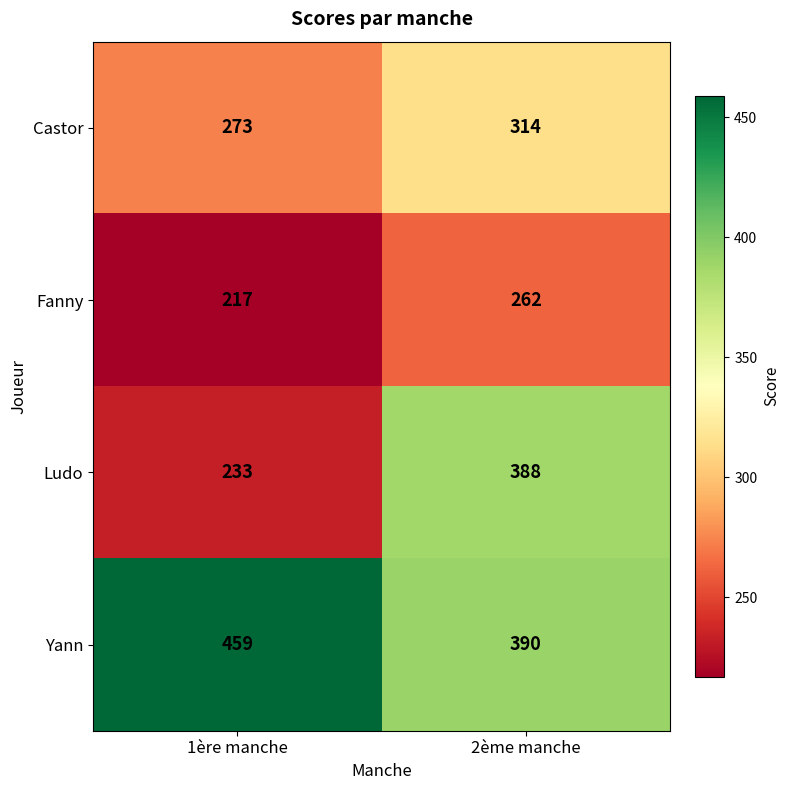

Reading left to right, transcribe all the data shown in this chart.

Castor: 273	314
Fanny: 217	262
Ludo: 233	388
Yann: 459	390